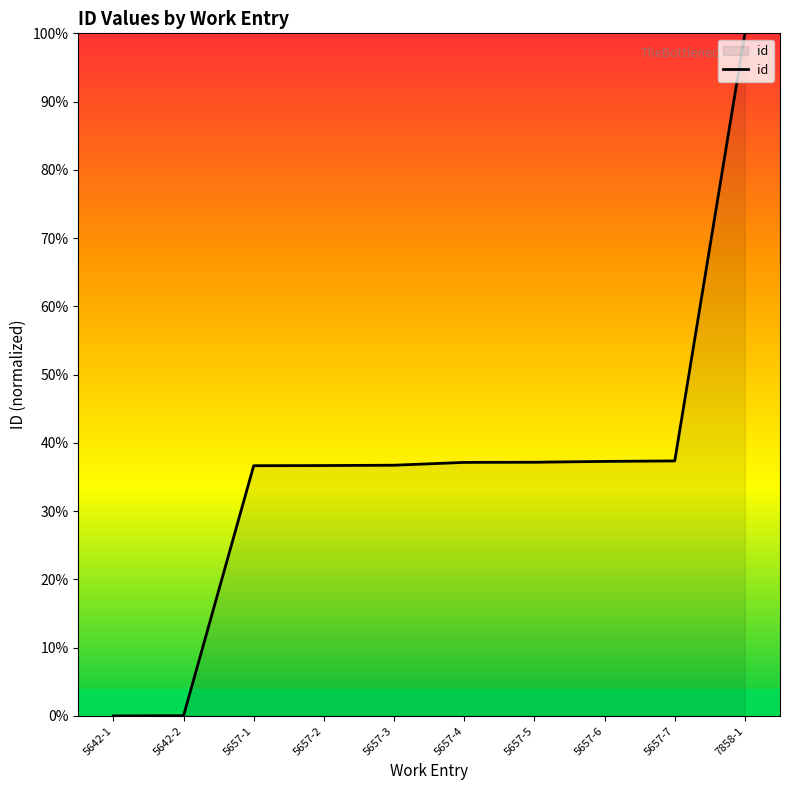

The value at 5657-4 is 37.1. True or false?

True